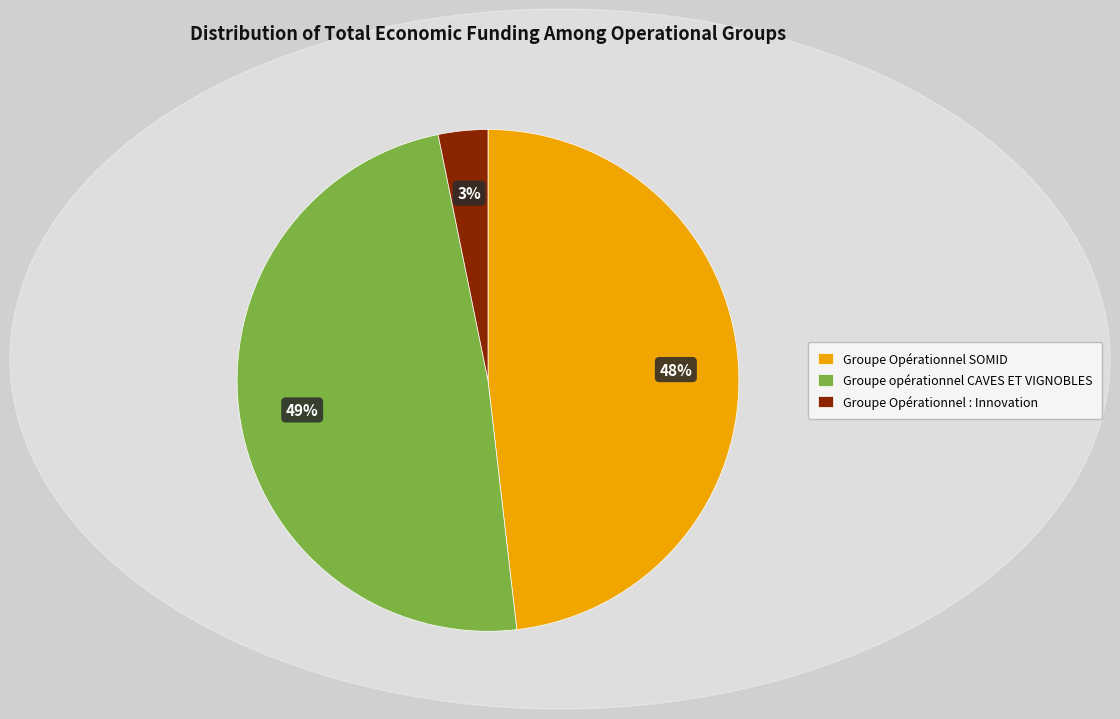

To the nearest percent, what is the average slice percentage?

33%